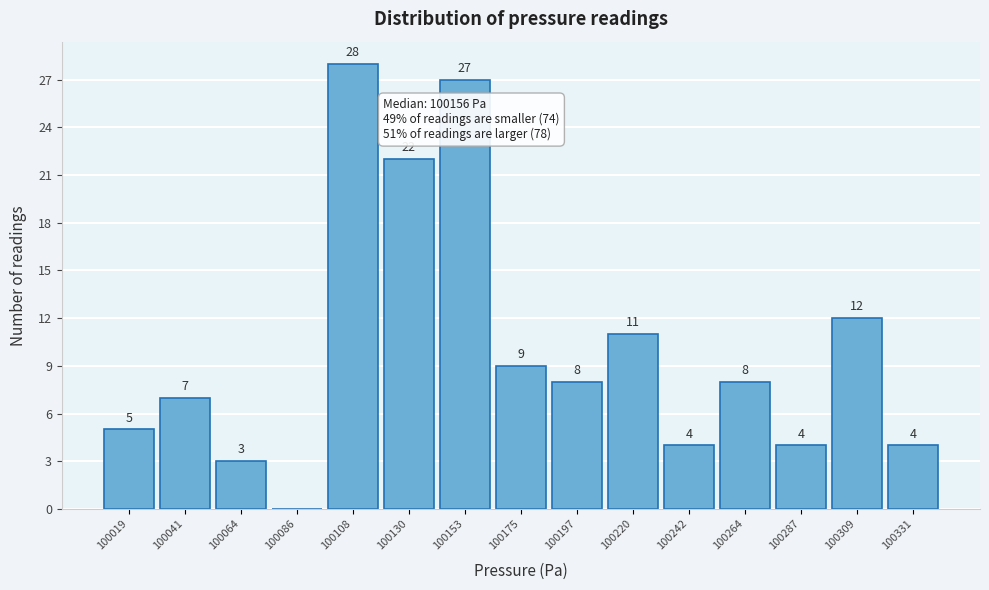

Reading right to left, list all the values displayed in this chart.

100331=4	100309=12	100287=4	100264=8	100242=4	100220=11	100197=8	100175=9	100153=27	100130=22	100108=28	100086=0	100064=3	100041=7	100019=5